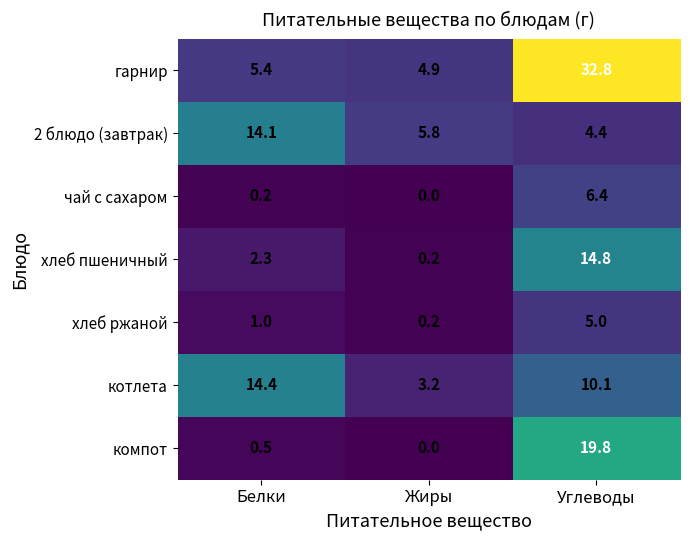

Reading right to left, what are all the values shown in this chart?

гарнир: 32.8	4.9	5.4
2 блюдо (завтрак): 4.4	5.8	14.1
чай с сахаром: 6.4	0.0	0.2
хлеб пшеничный: 14.8	0.2	2.3
хлеб ржаной: 5.0	0.2	1.0
котлета: 10.1	3.2	14.4
компот: 19.8	0.0	0.5